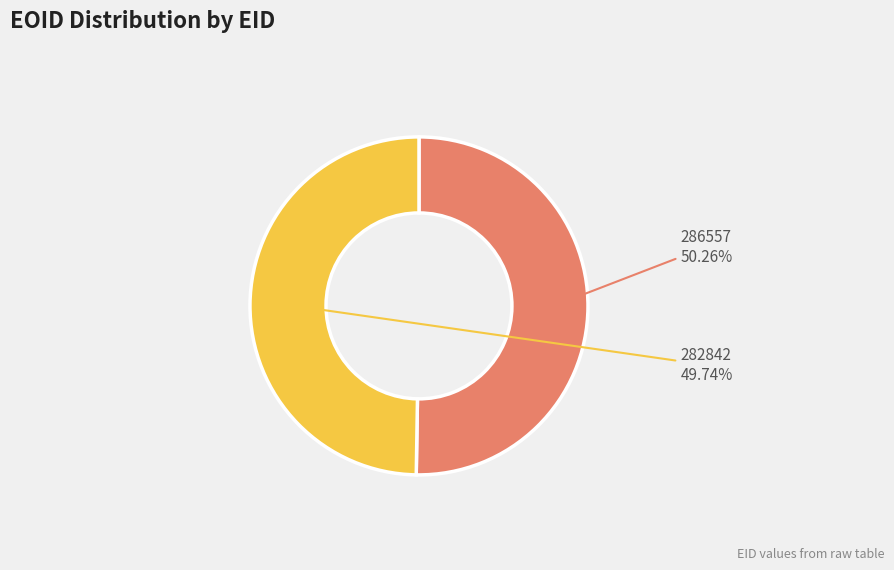

Is there any slice that represents more than half of the pie?

Yes